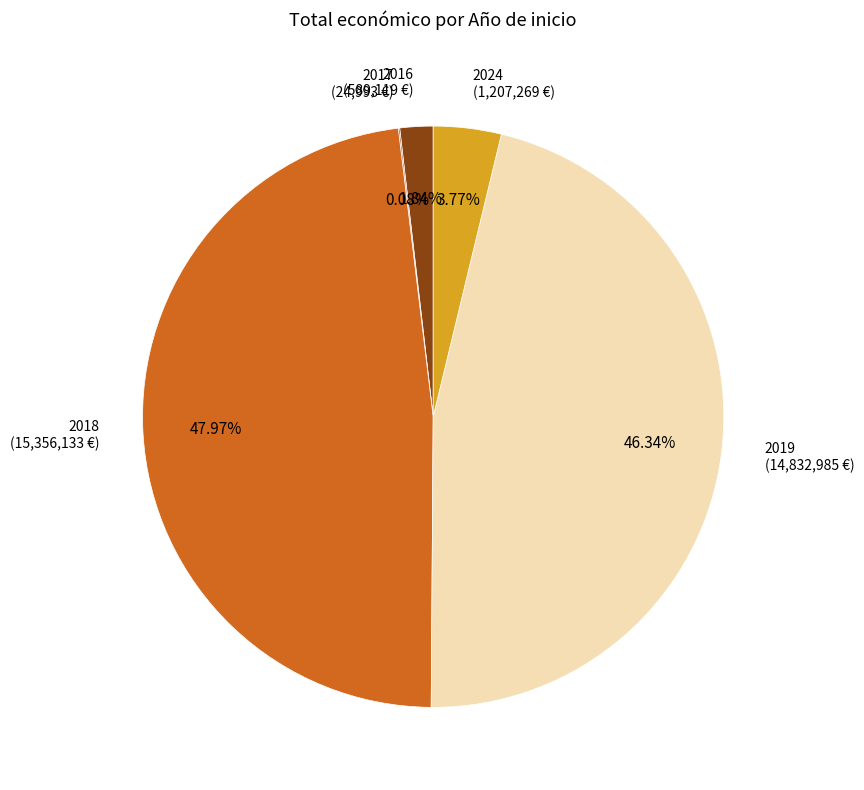

The 2018 slice represents 1% of the pie. True or false?

False